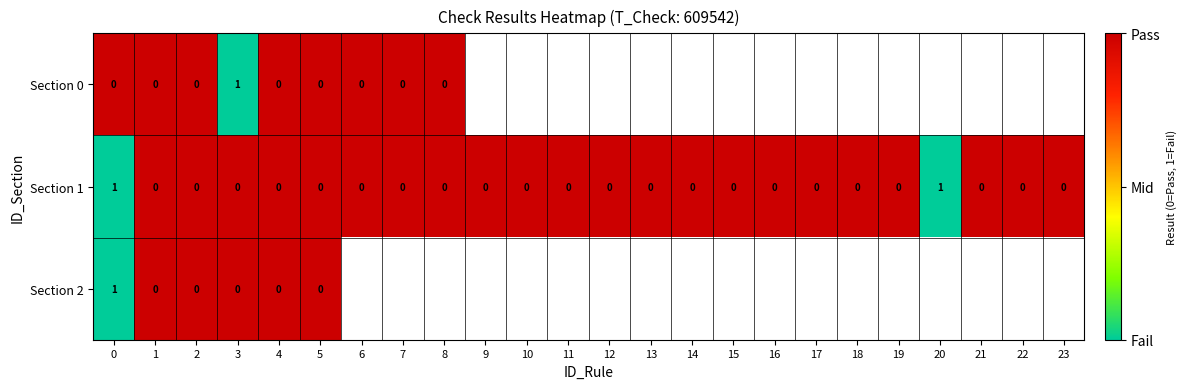

At which category is the sum across all series the highest?

1